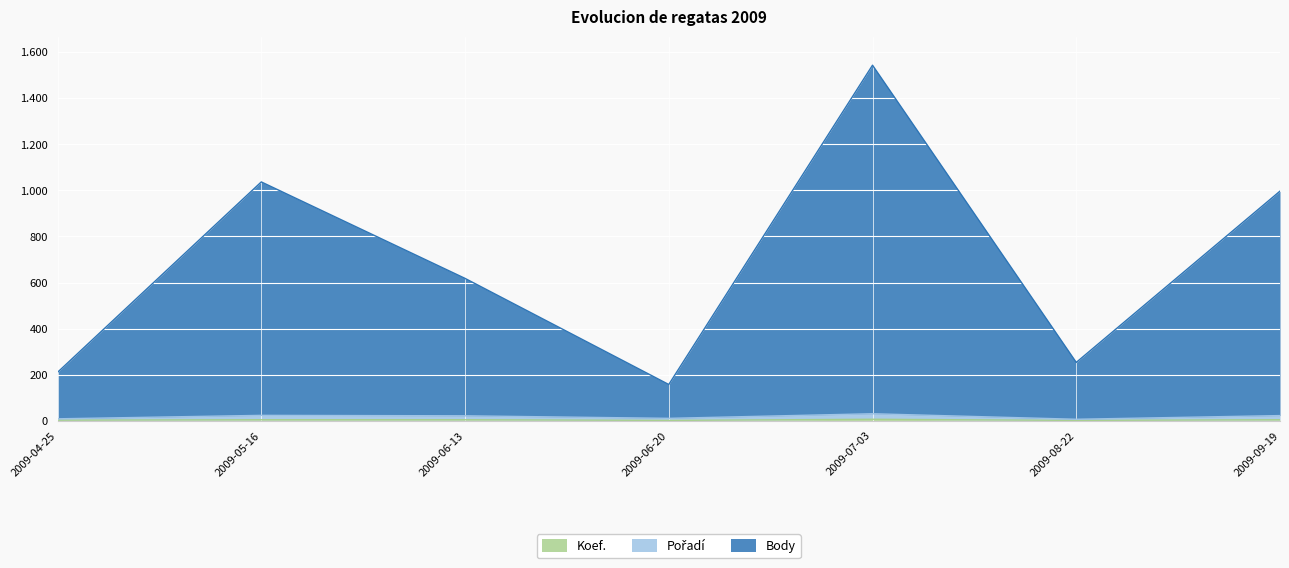

What are all the series names shown in the legend?

Koef., Pořadí, Body